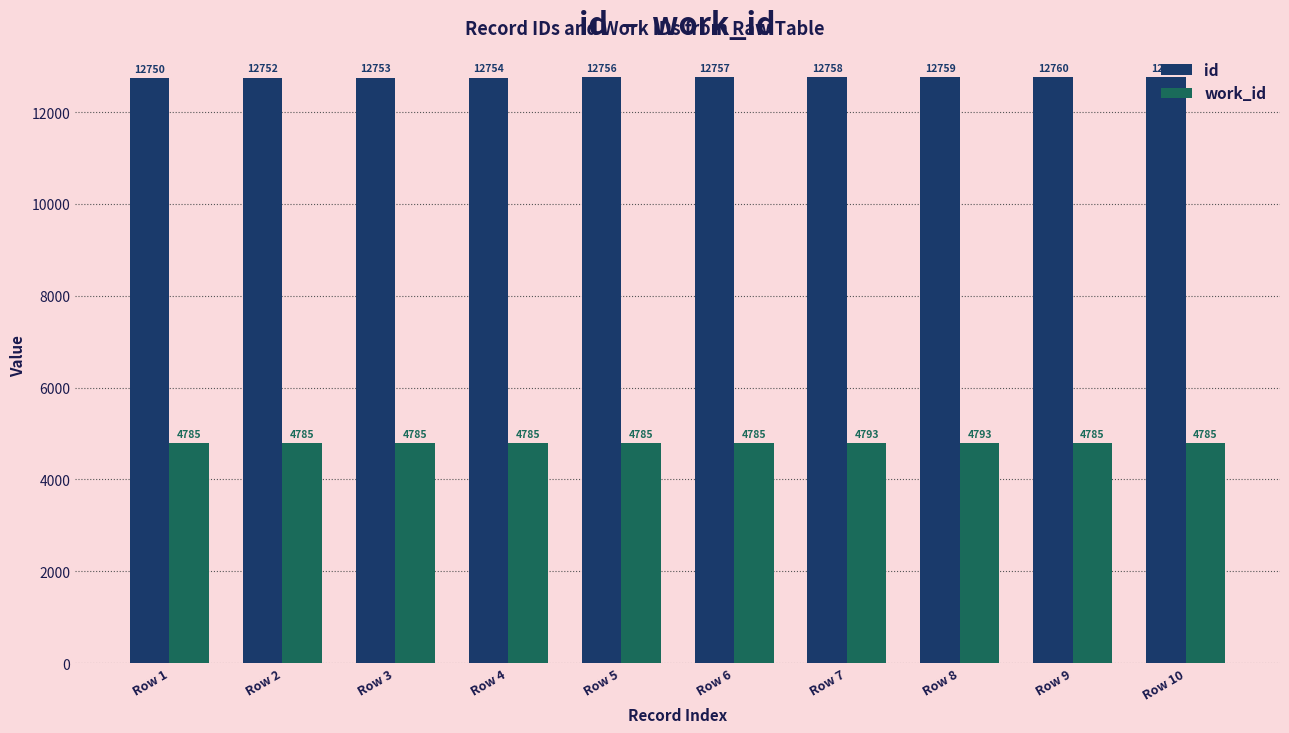

How many bars are there in each group?

2